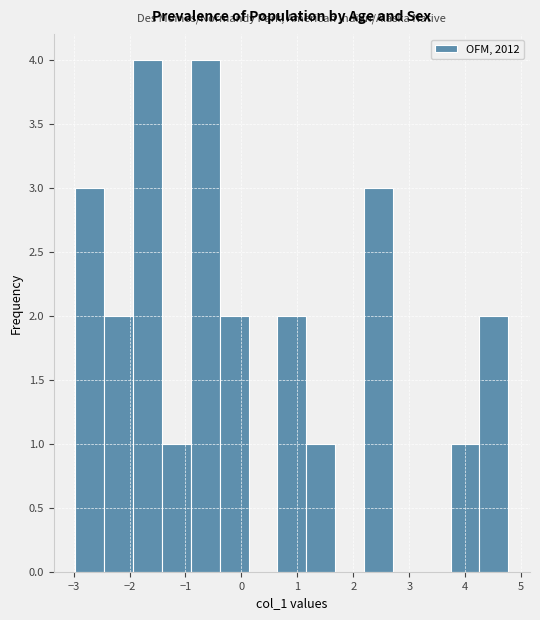

Reading left to right, list every bar in this chart as the range it spans on the x-axis followed by its height. Neither the bar edges nor the heights are printed on the chart, so give them approximately, as read against the axes.

-3.0 to -2.5: 3
-2.5 to -1.9: 2
-1.9 to -1.4: 4
-1.4 to -0.9: 1
-0.9 to -0.4: 4
-0.4 to 0.1: 2
0.1 to 0.6: 0
0.6 to 1.2: 2
1.2 to 1.7: 1
1.7 to 2.2: 0
2.2 to 2.7: 3
2.7 to 3.2: 0
3.2 to 3.7: 0
3.7 to 4.3: 1
4.3 to 4.8: 2